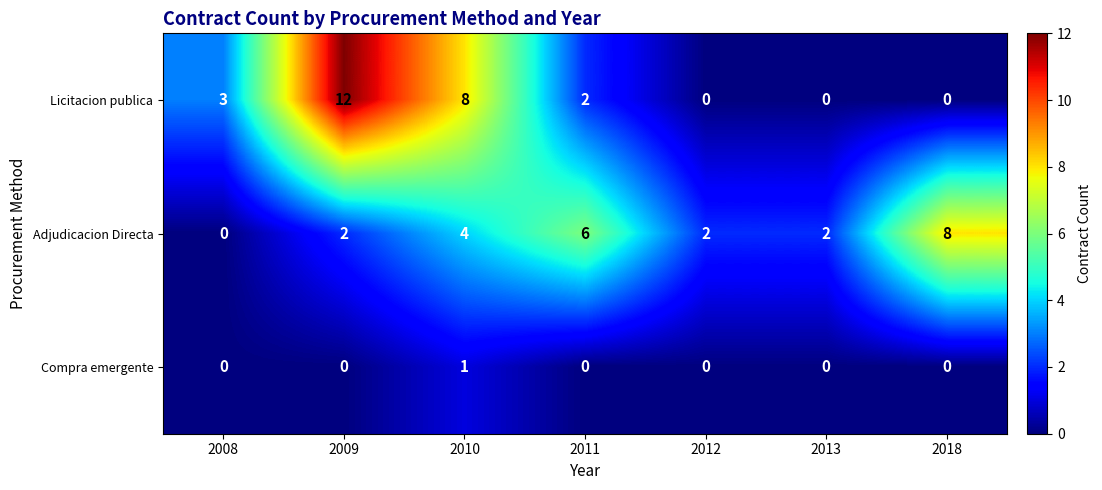

What is the difference between the highest and lowest values at 2009?

12